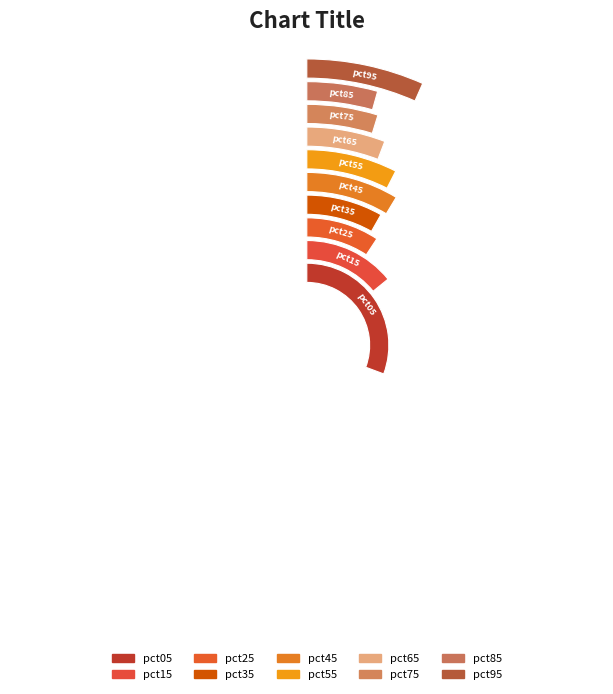

To the nearest percent, what is the combined percentage of pct75 and pct65?

11%